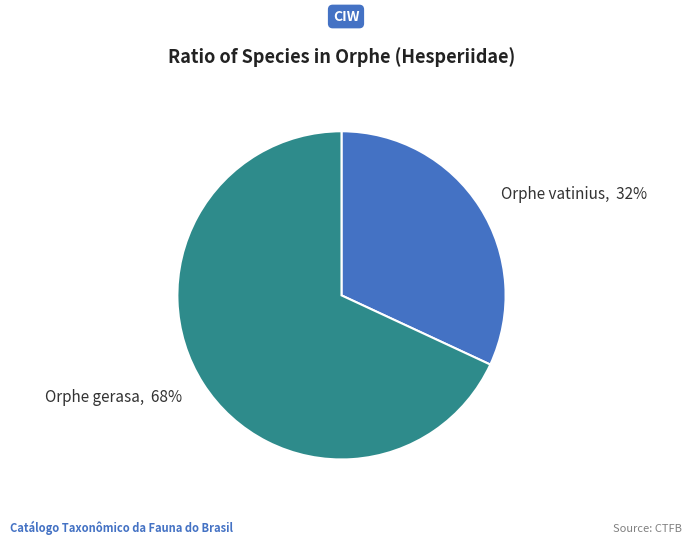

What is the majority slice?

Orphe gerasa